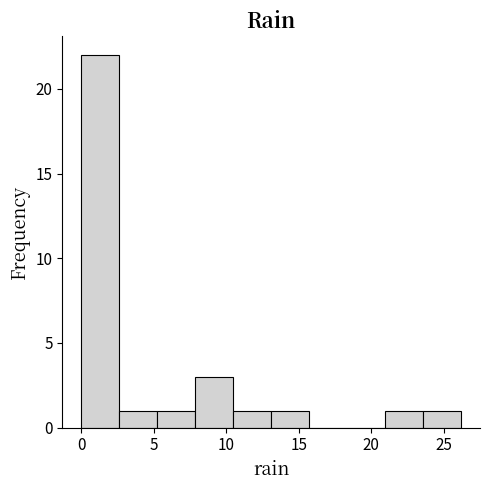

How tall is the bar that spans 0.0 to 2.5 on the x-axis? Neither the bar edges nor the heights are printed on the chart, so give them approximately, as read against the axes.

22